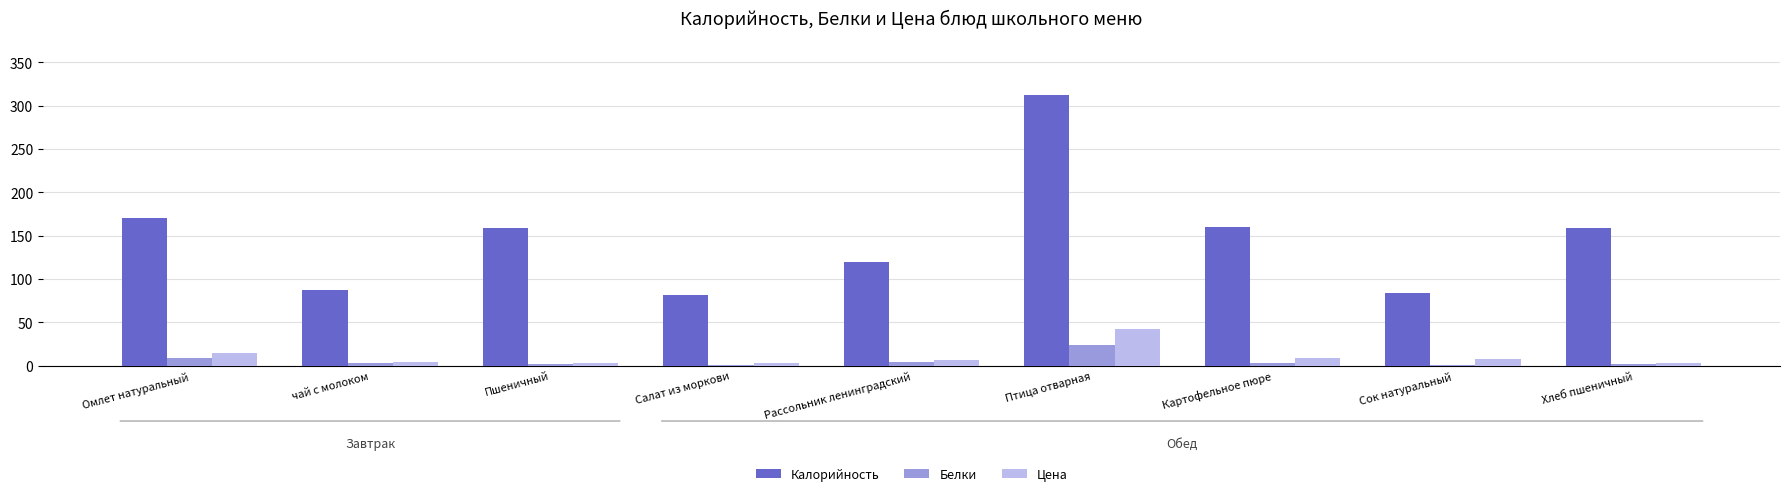

How many data points does each series have?

9